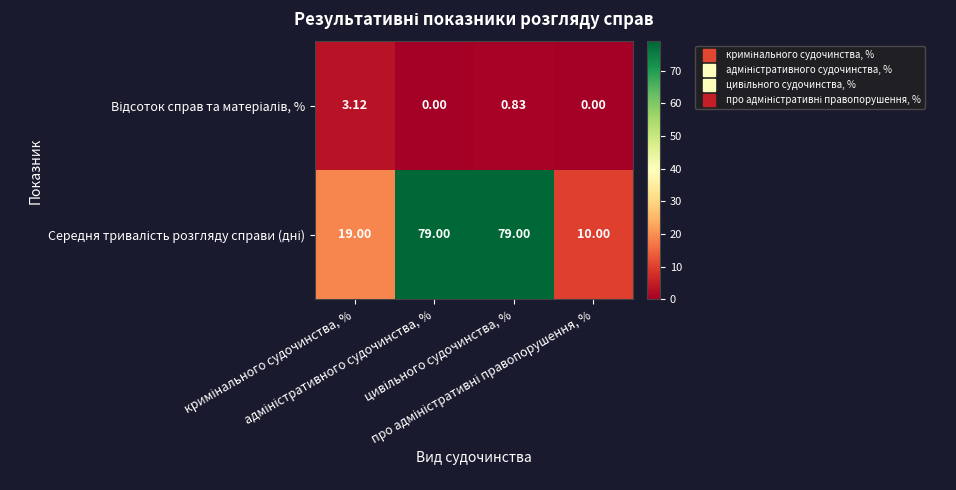

Count the number of data series in this chart.

2